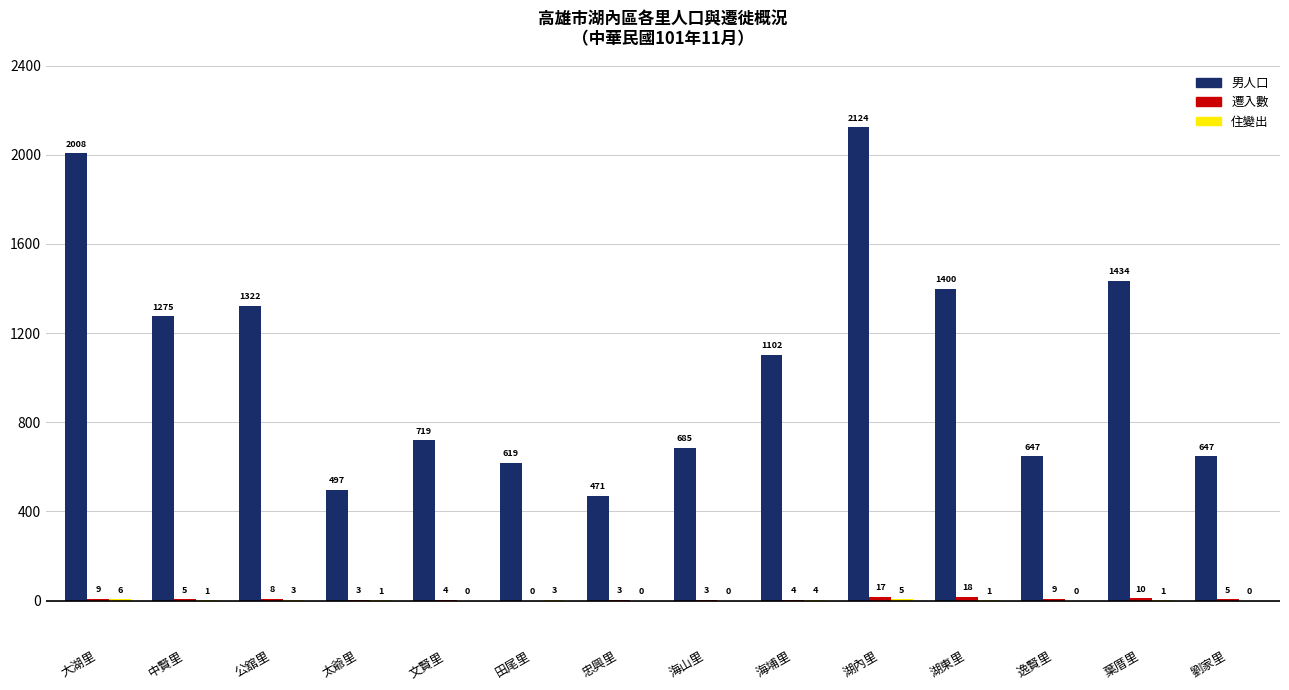

The 男人口 series shows 308 at 公舘里. True or false?

False